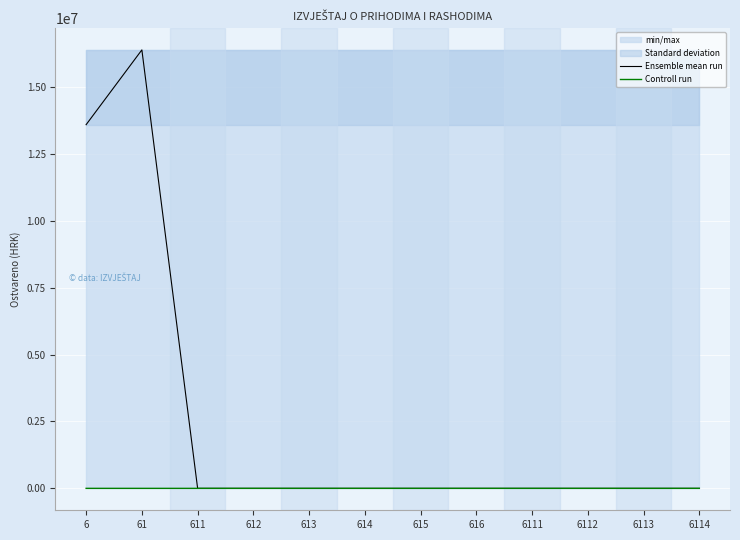

True or false: Ensemble mean run has more than 1 interior local peaks.

False